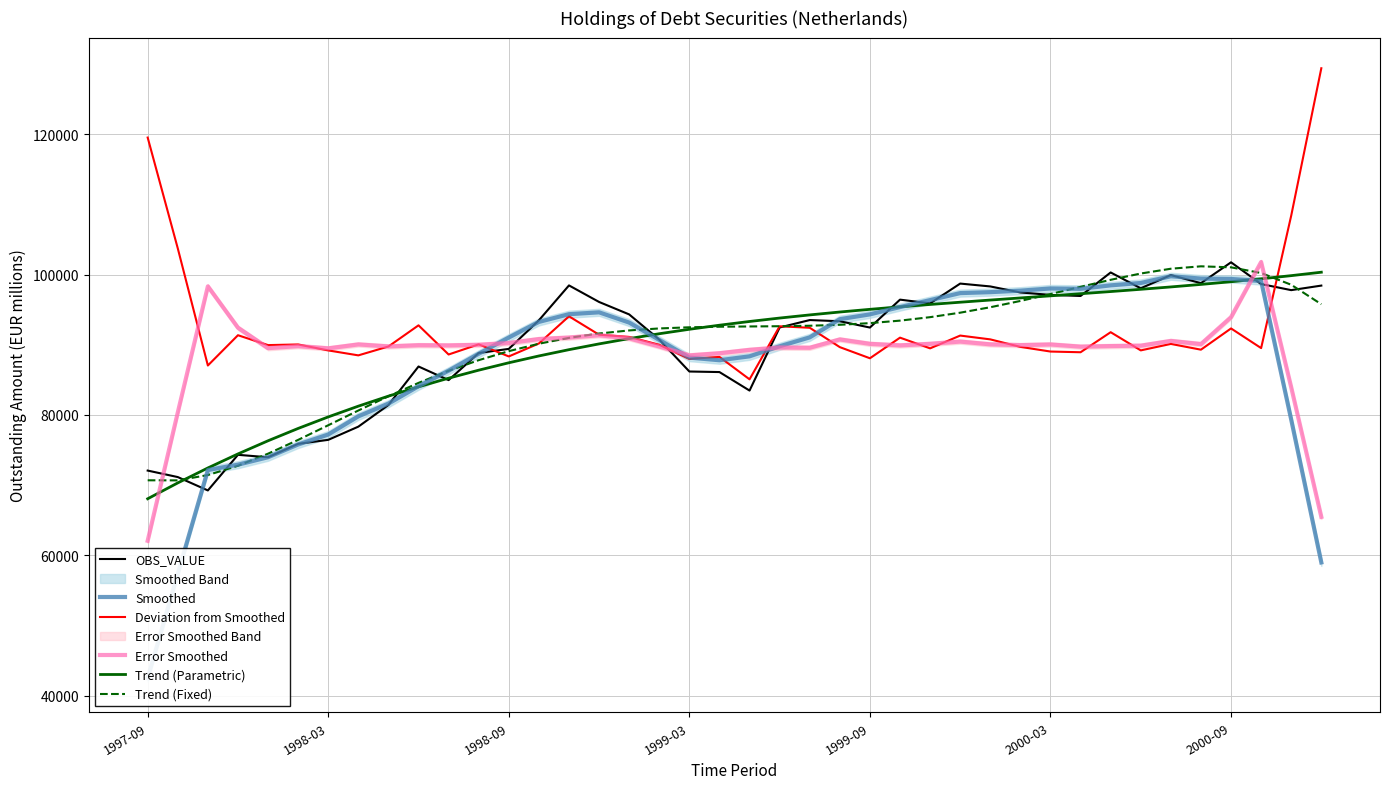

Which series has the widest spread of values?

Smoothed